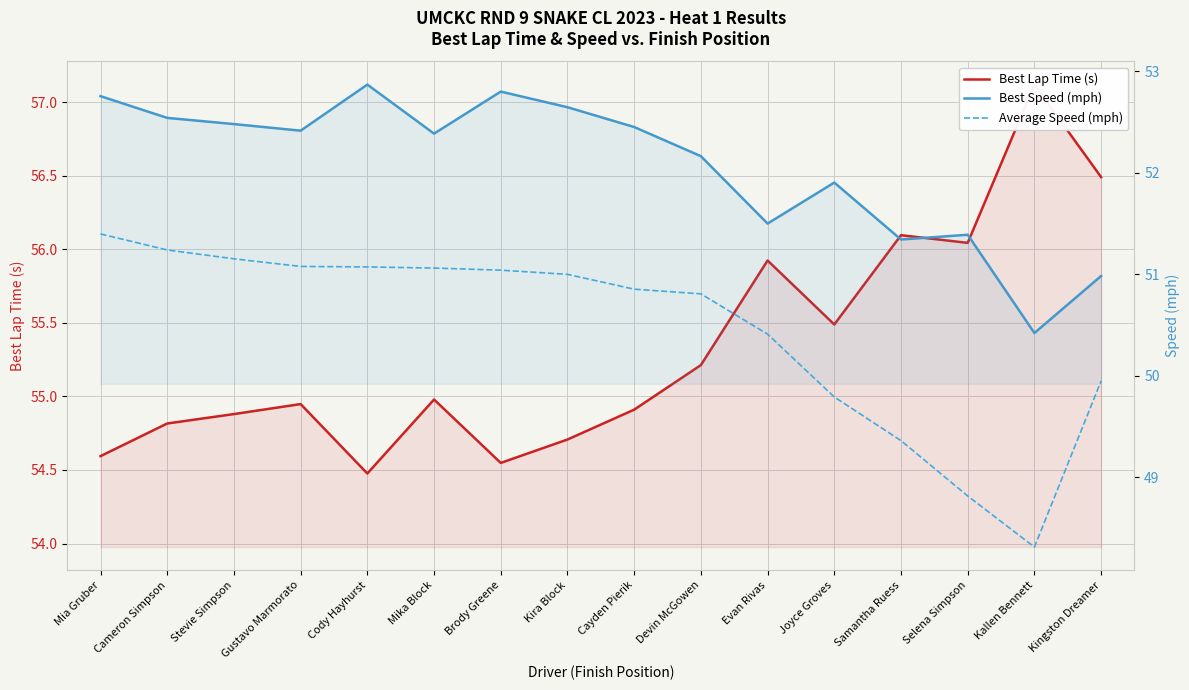

Reading right to left, what are all the values shown in this chart?

Best Lap Time (s): 56.5	57.1	56.0	56.1	55.5	55.9	55.2	54.9	54.7	54.5	55.0	54.5	54.9	54.9	54.8	54.6
Best Speed (mph): 51.0	50.4	51.4	51.3	51.9	51.5	52.2	52.4	52.6	52.8	52.4	52.9	52.4	52.5	52.5	52.8
Average Speed (mph): 49.9	48.3	48.8	49.4	49.8	50.4	50.8	50.9	51.0	51.0	51.1	51.1	51.1	51.2	51.2	51.4